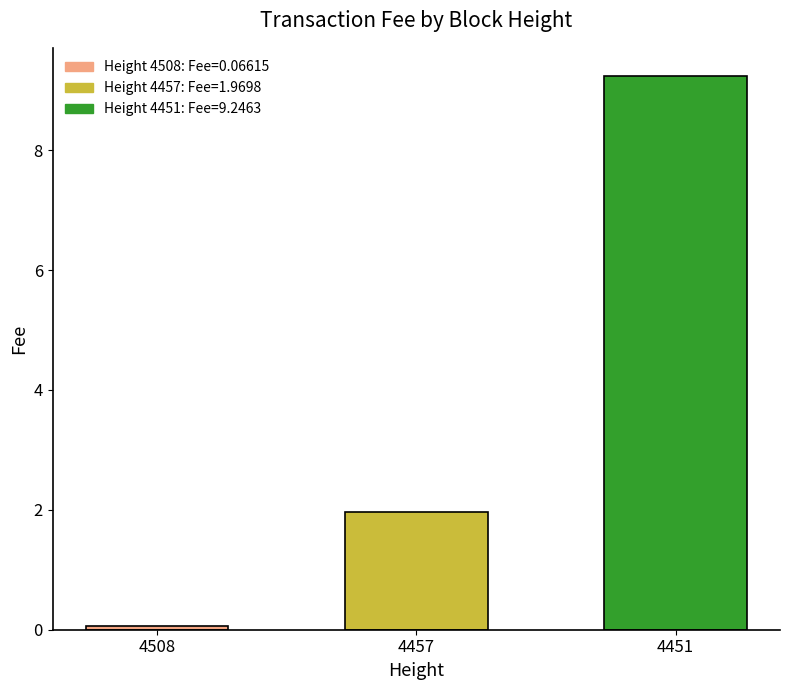

What is the sum of all values?

11.3